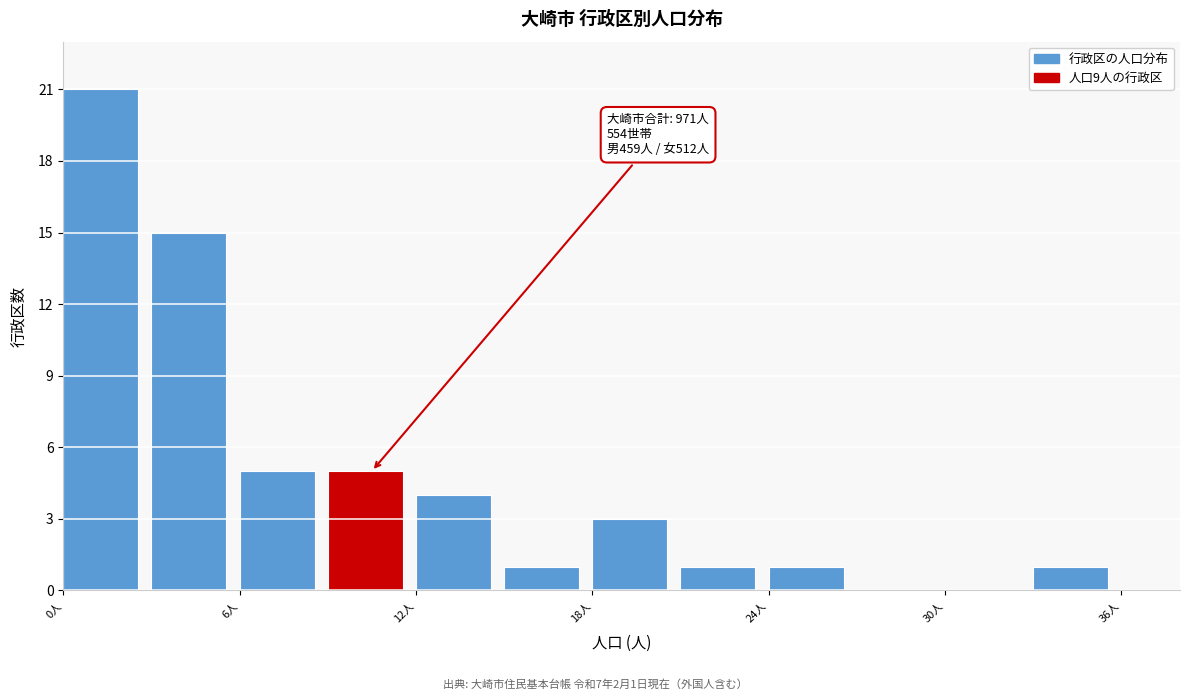

Read against the x-axis, roughly where is the centre of the tallest bar?

1